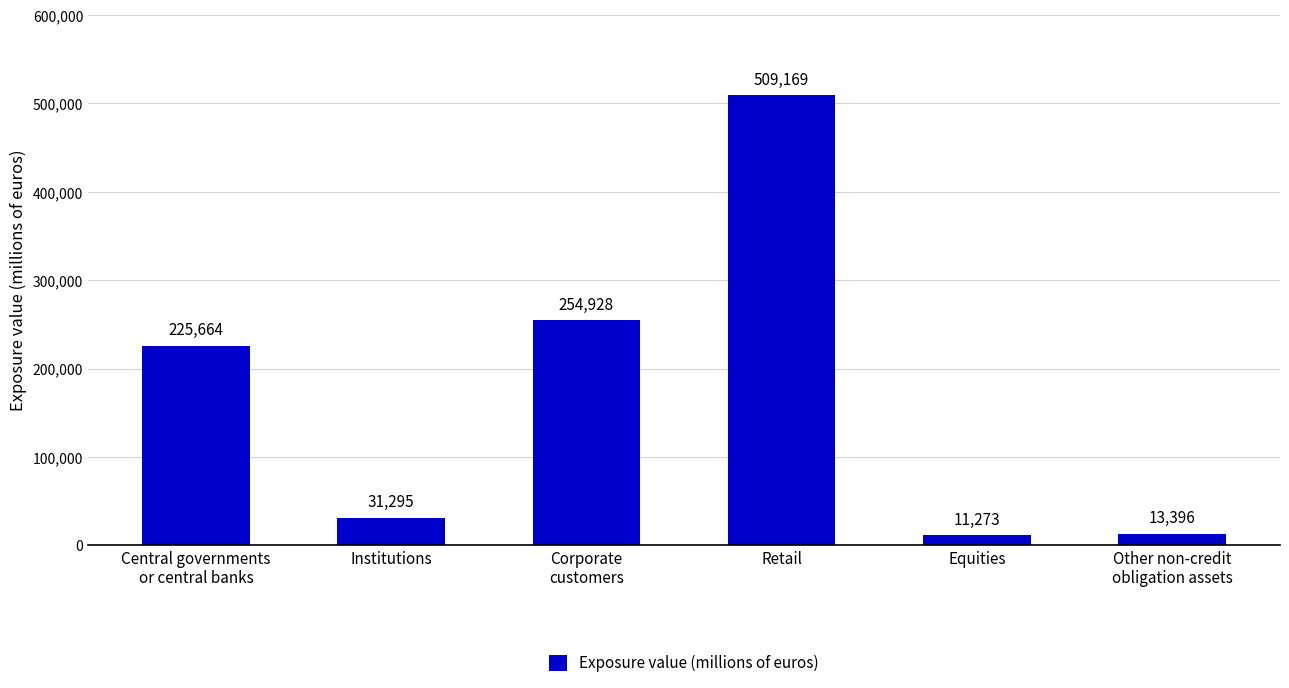

What is the sum of all values?

1045725